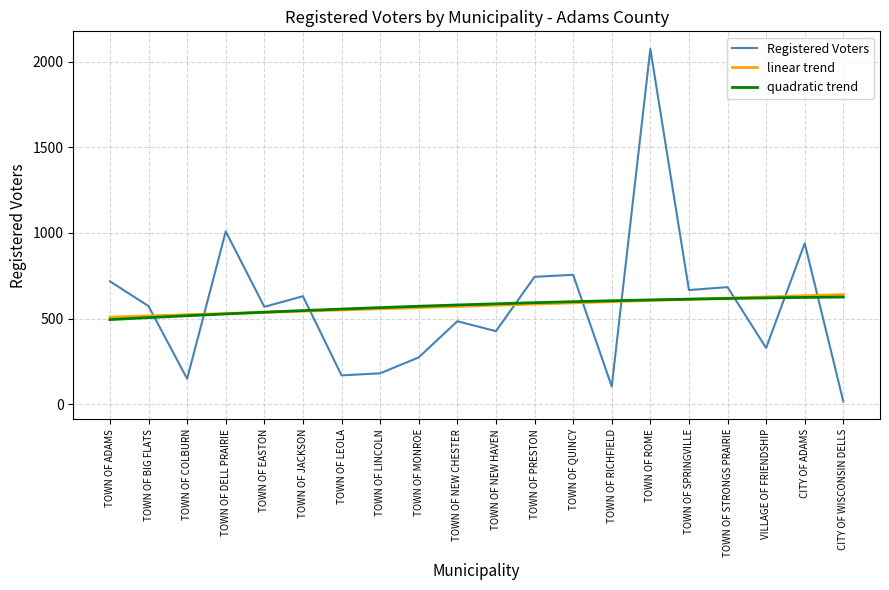

Which series has the largest range (max minus min)?

Registered Voters